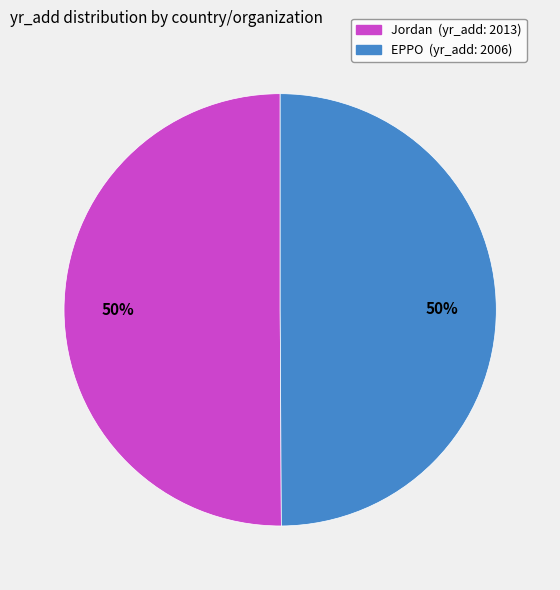

The EPPO (yr_add: 2006) slice represents 63% of the pie. True or false?

False